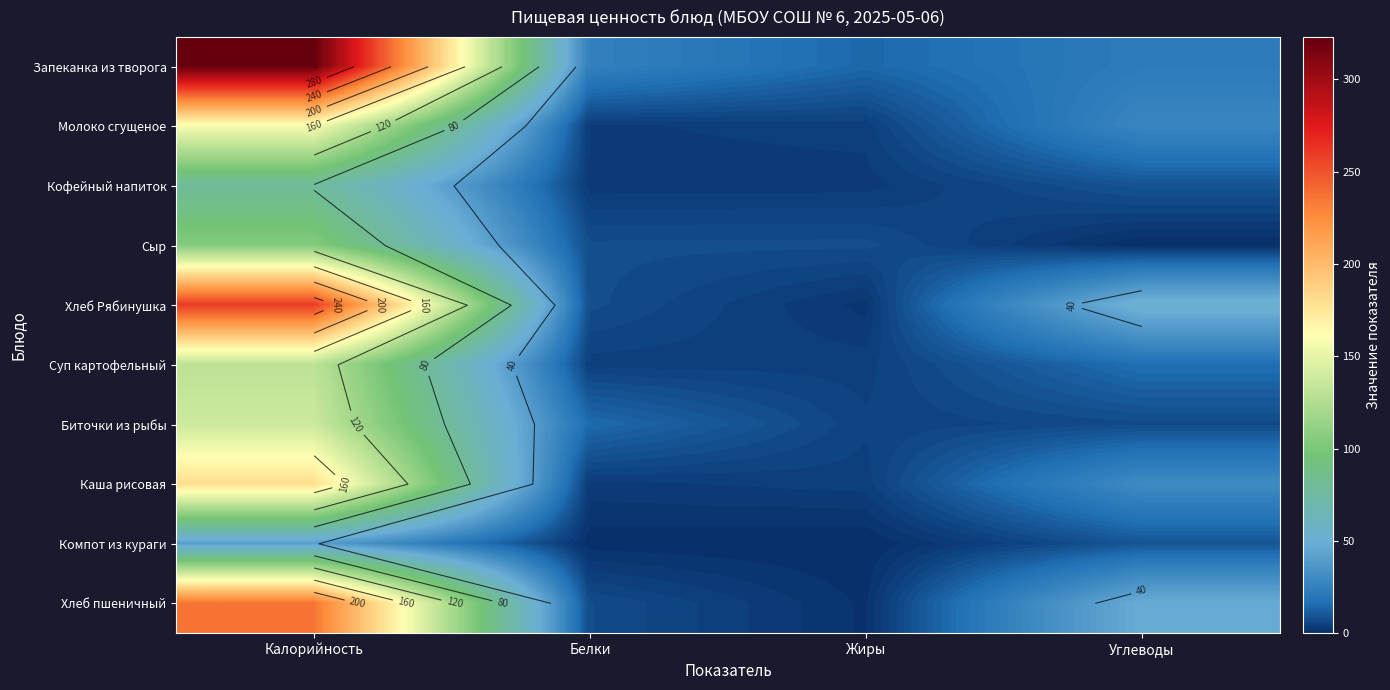

Which has a higher value, Белки or Калорийность?

Калорийность